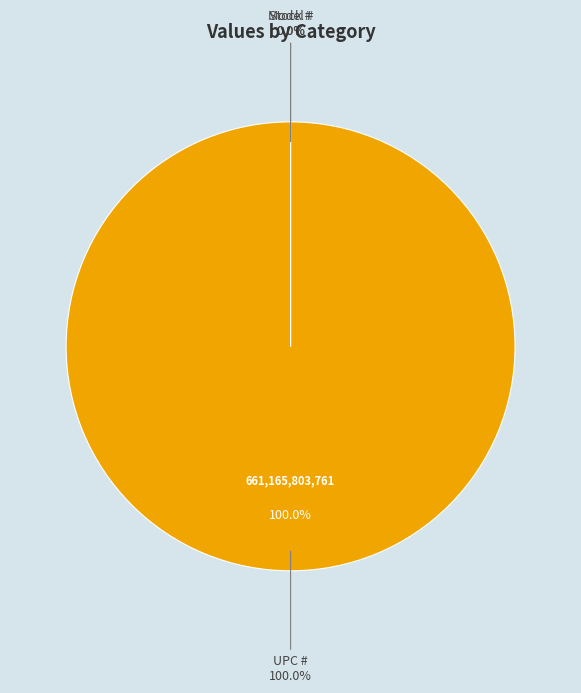

The Stock # slice represents 1% of the pie. True or false?

False